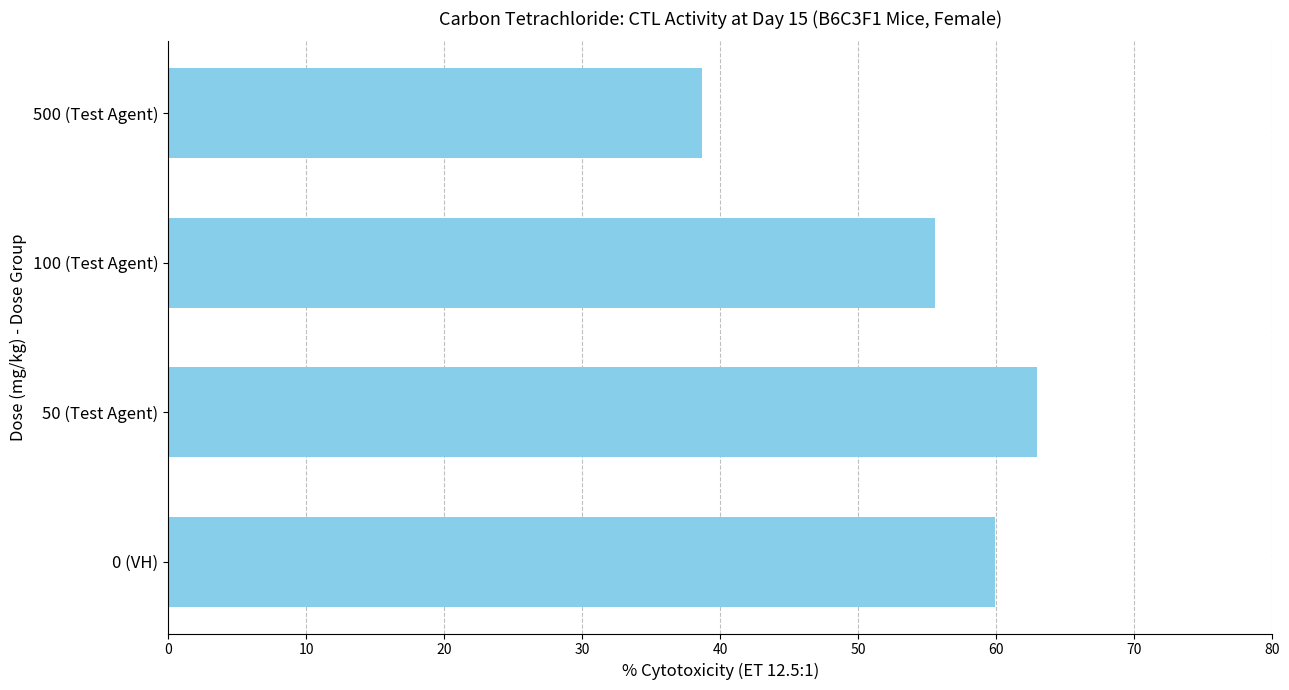

Which has a higher value, 0 (VH) or 50 (Test Agent)?

50 (Test Agent)